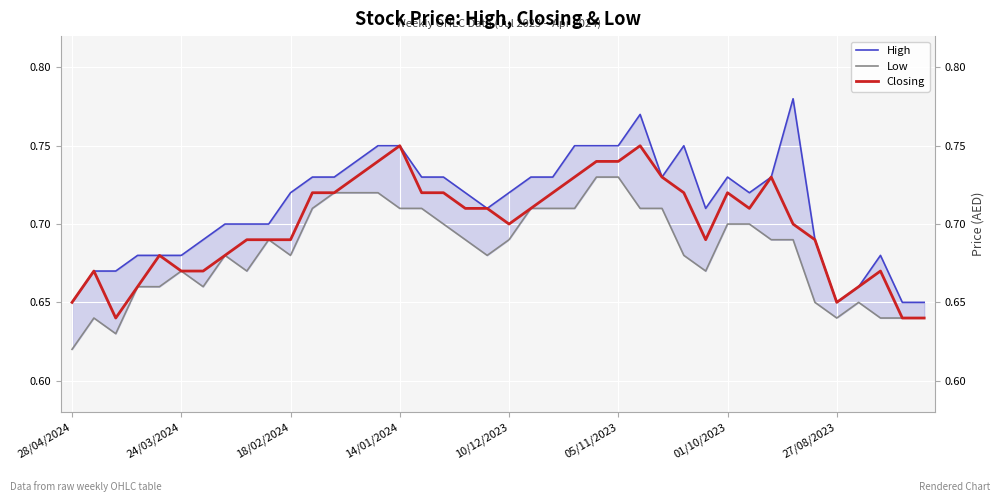

Reading left to right, what are all the values shown in this chart?

High: 0.7	0.7	0.7	0.7	0.7	0.7	0.7	0.7	0.7	0.7	0.7	0.7	0.7	0.7	0.8	0.8	0.7	0.7	0.7	0.7	0.7	0.7	0.7	0.8	0.8	0.8	0.8	0.7	0.8	0.7	0.7	0.7	0.7	0.8	0.7	0.7	0.7	0.7	0.7	0.7
Low: 0.6	0.6	0.6	0.7	0.7	0.7	0.7	0.7	0.7	0.7	0.7	0.7	0.7	0.7	0.7	0.7	0.7	0.7	0.7	0.7	0.7	0.7	0.7	0.7	0.7	0.7	0.7	0.7	0.7	0.7	0.7	0.7	0.7	0.7	0.7	0.6	0.7	0.6	0.6	0.6
Closing: 0.7	0.7	0.6	0.7	0.7	0.7	0.7	0.7	0.7	0.7	0.7	0.7	0.7	0.7	0.7	0.8	0.7	0.7	0.7	0.7	0.7	0.7	0.7	0.7	0.7	0.7	0.8	0.7	0.7	0.7	0.7	0.7	0.7	0.7	0.7	0.7	0.7	0.7	0.6	0.6